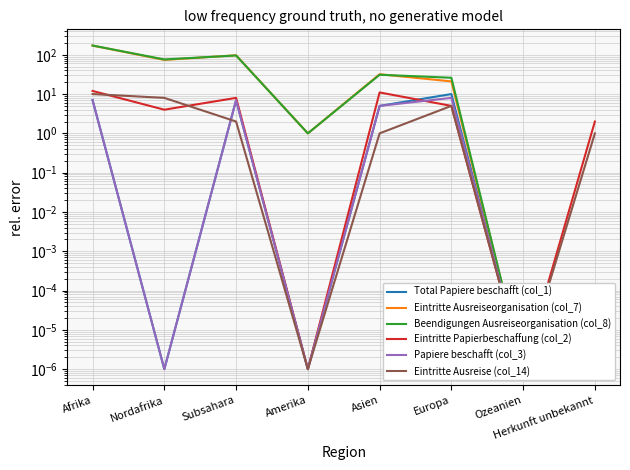

At which label does Beendigungen Ausreiseorganisation (col_8) reach its minimum?

Ozeanien